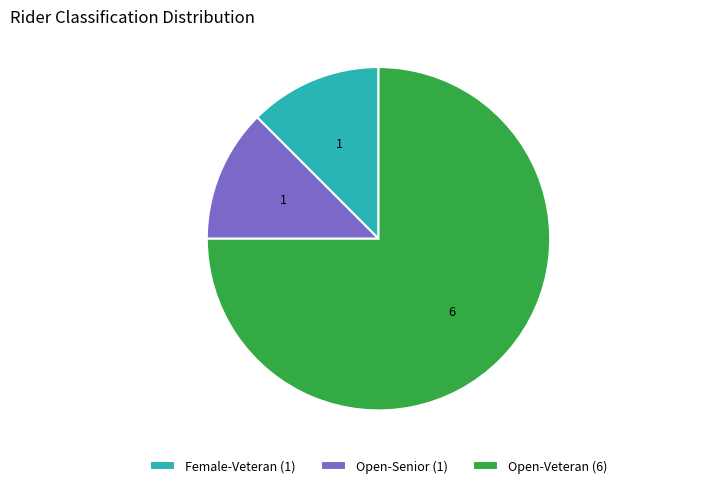

What is the ratio of the value at Female-Veteran (1) to the value at Open-Senior (1)?

1.0